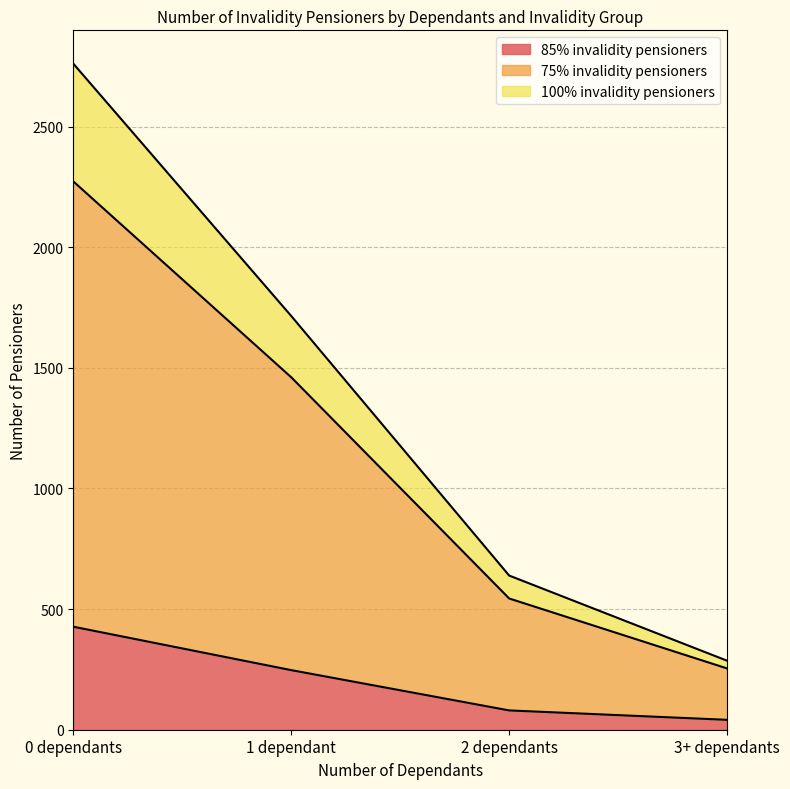

True or false: 85% invalidity pensioners has a value of 750 at 0 dependants.

False